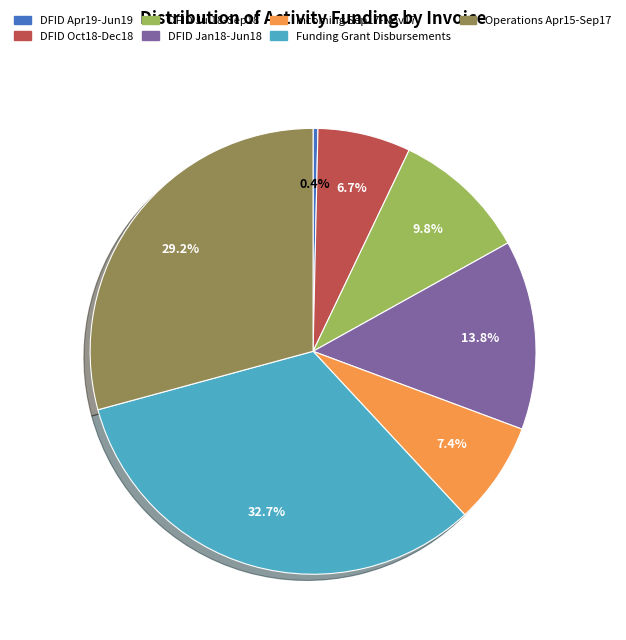

Which slice is the smallest?

DFID Apr19-Jun19